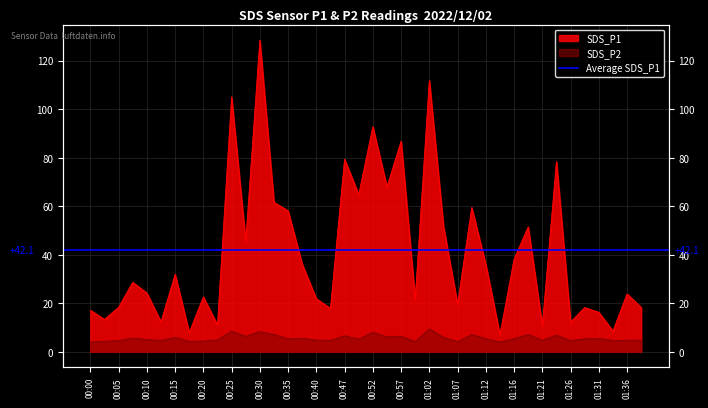

What is the minimum value for SDS_P2?

4.0